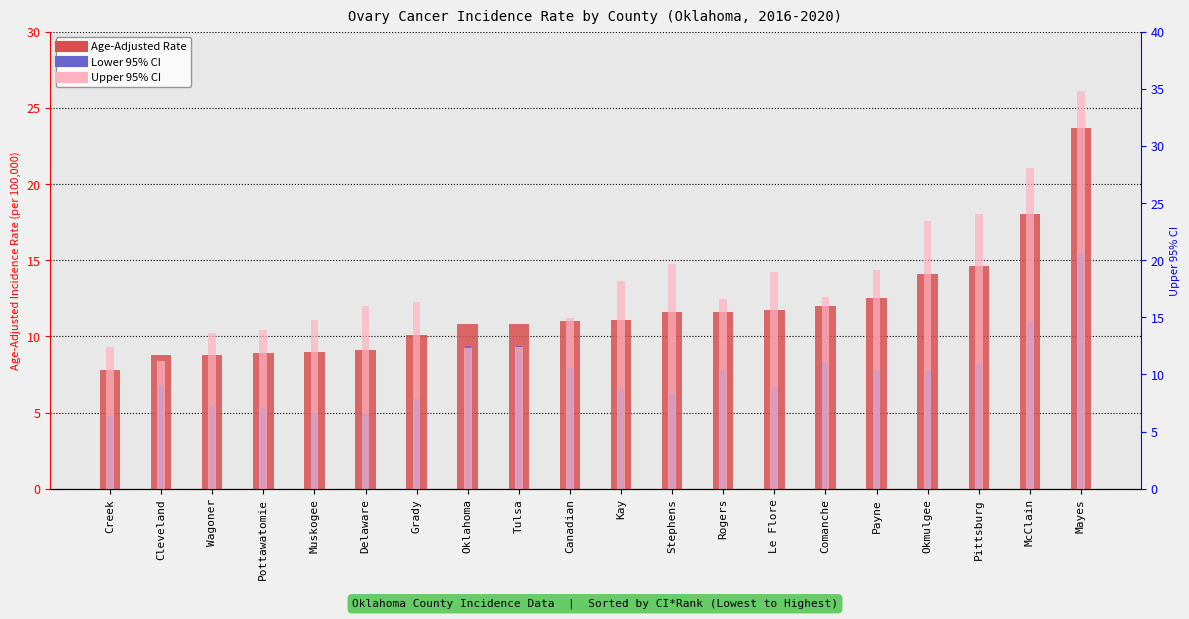

How many values in the Upper 95% CI series exceed 16?

11